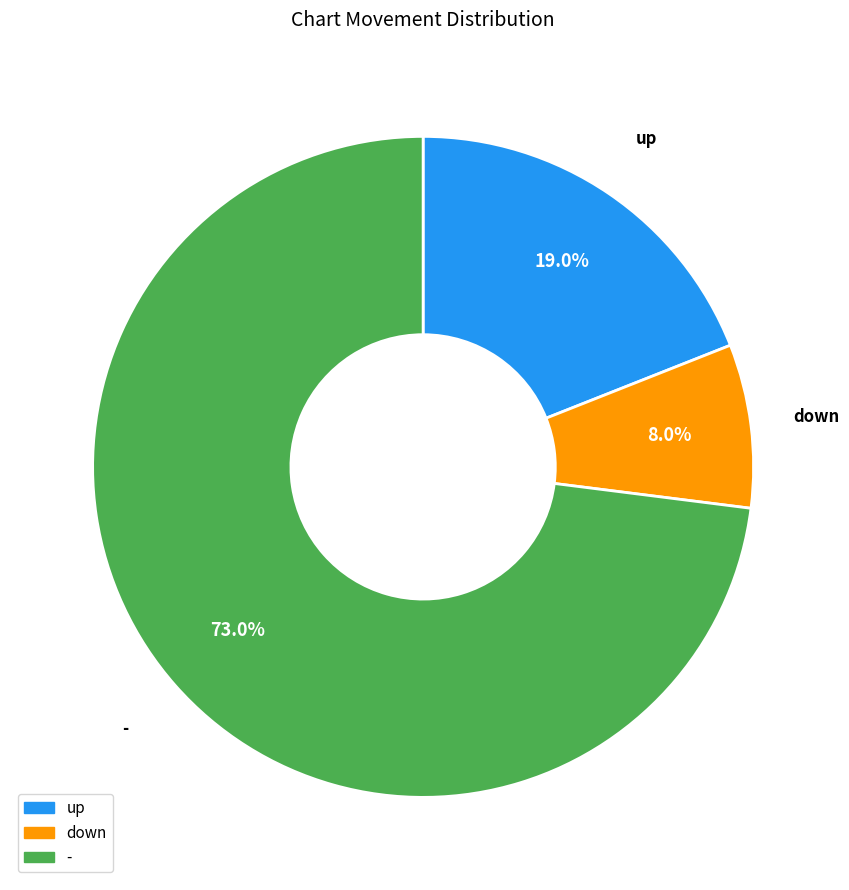

Do down and - together represent more than half of the pie?

Yes